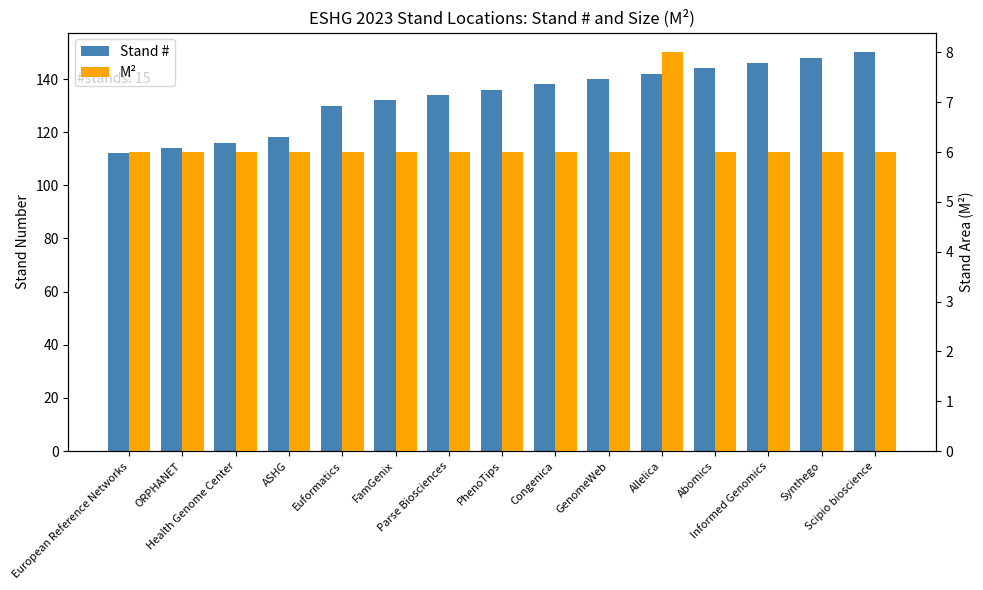

Count the M² values in the range 6 to 7.

14